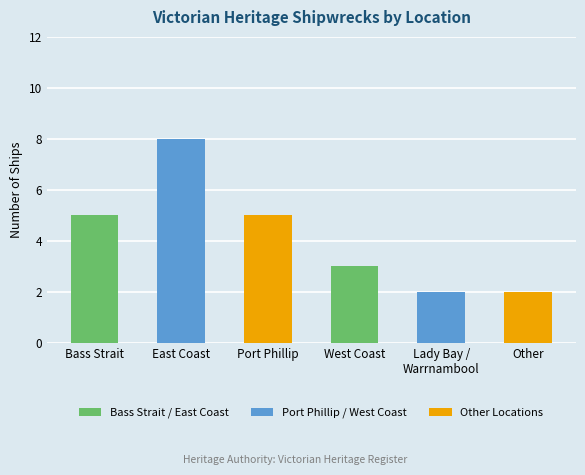

What is the change in value from Bass Strait to Other?

-3